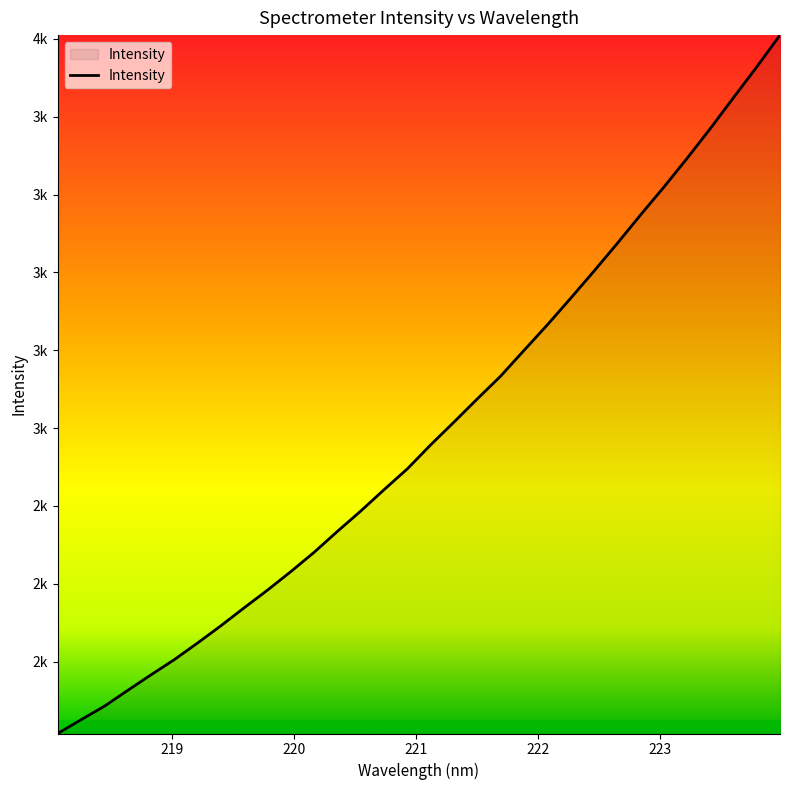

What is the average value?

2592.1